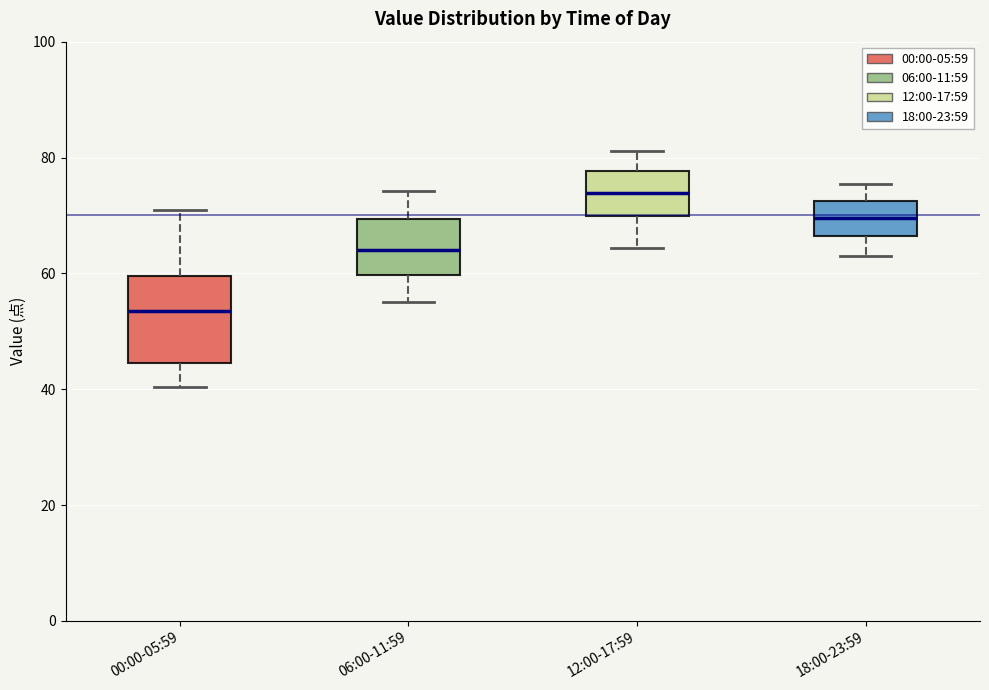

Where does the upper whisker of the box for 00:00-05:59 end on the y-axis? The values are not printed on the chart, so give them approximately, as read against the axis.

72